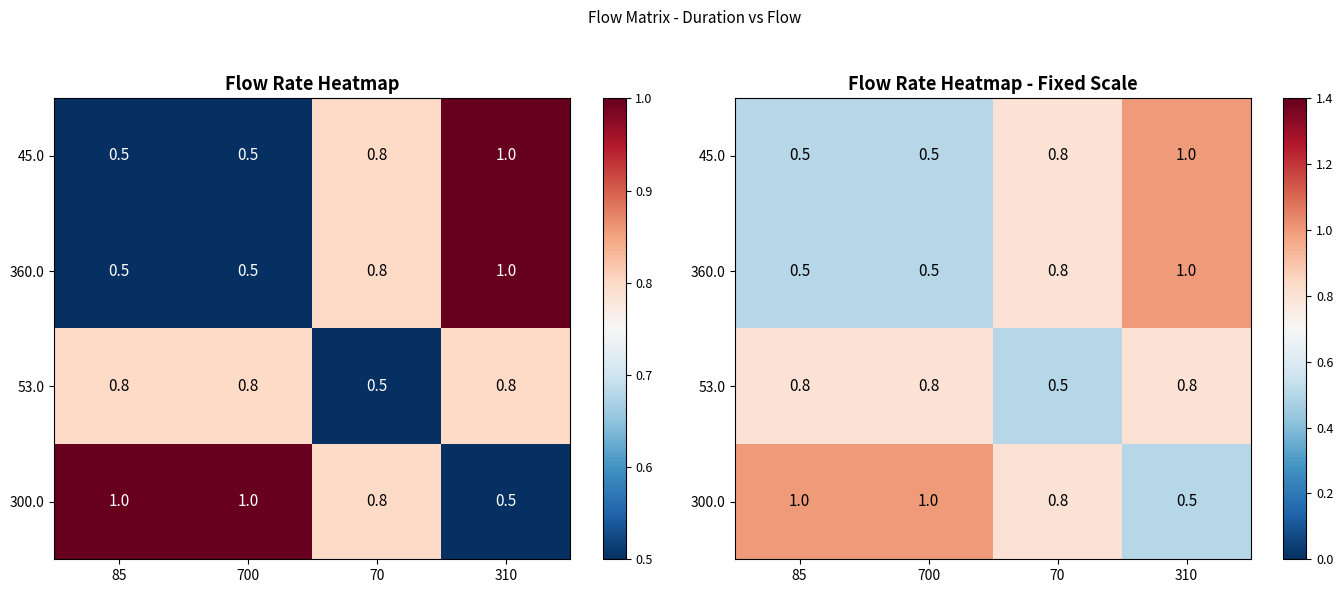

How many 53.0 values are between 0 and 1?

4